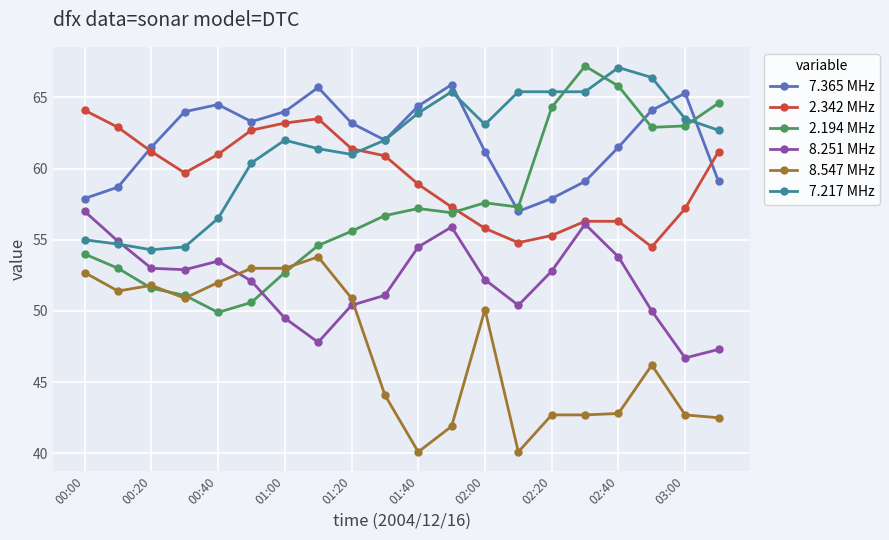

Which series ends up on top after the final intersection of 2.194 MHz and 7.365 MHz?

2.194 MHz